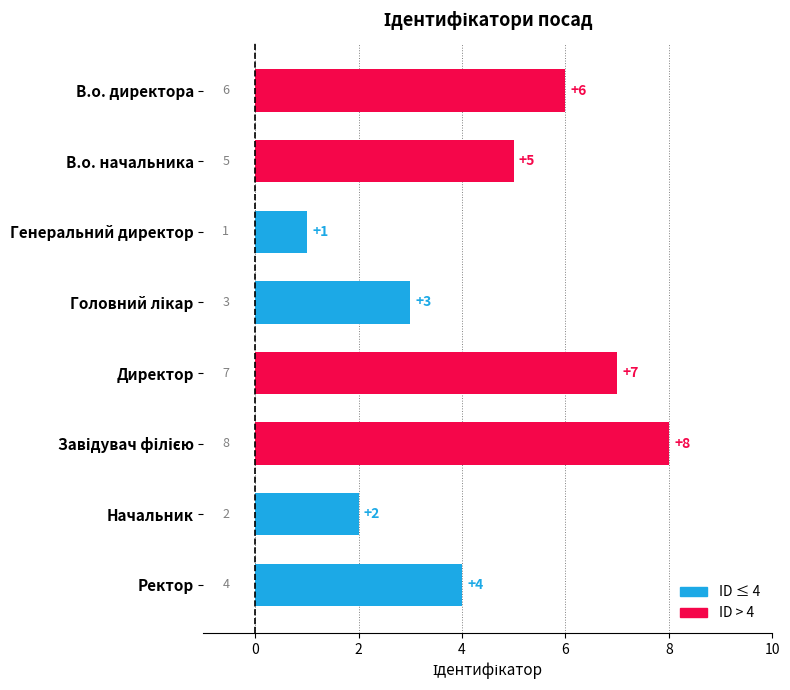

Which label corresponds to the smallest value in the chart?

Генеральний директор